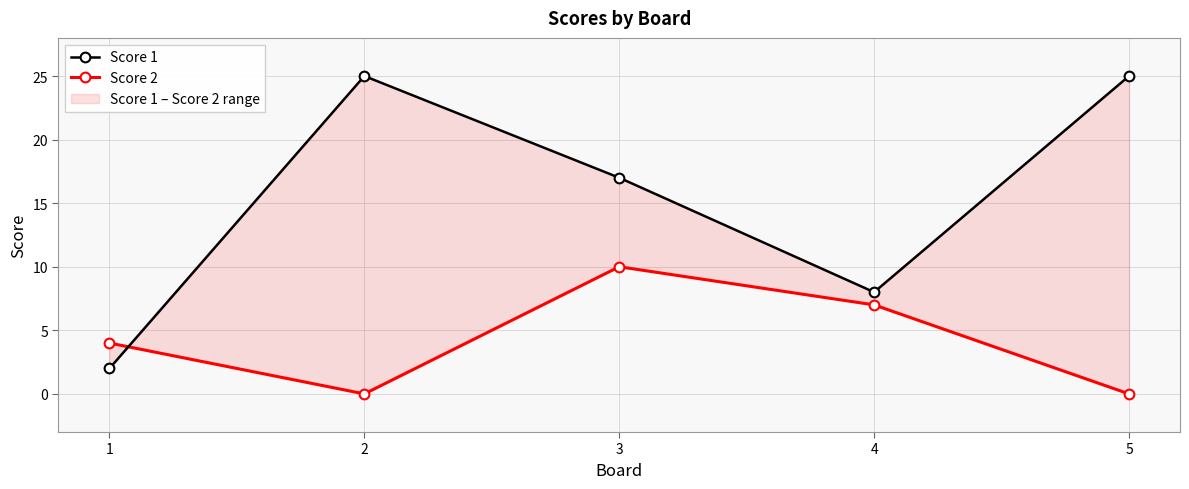

Is this an area chart (filled region under the line)?

No